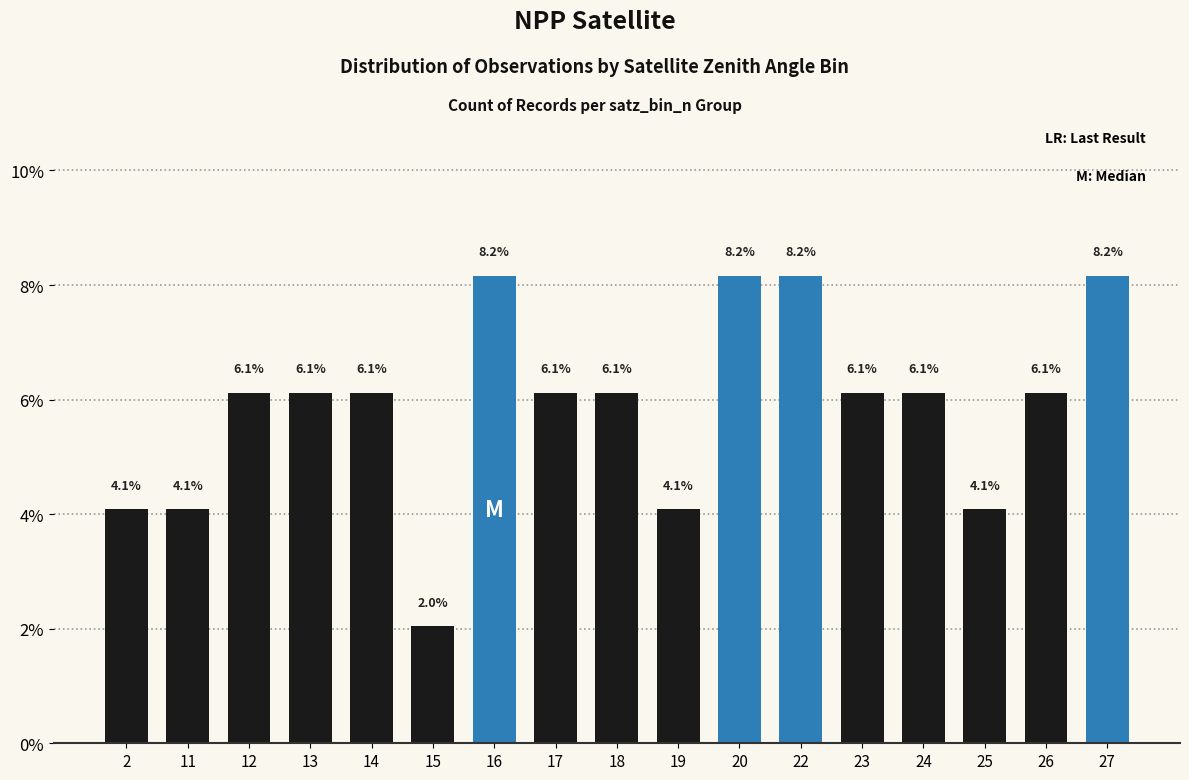

What is the sum of all values?

1.0